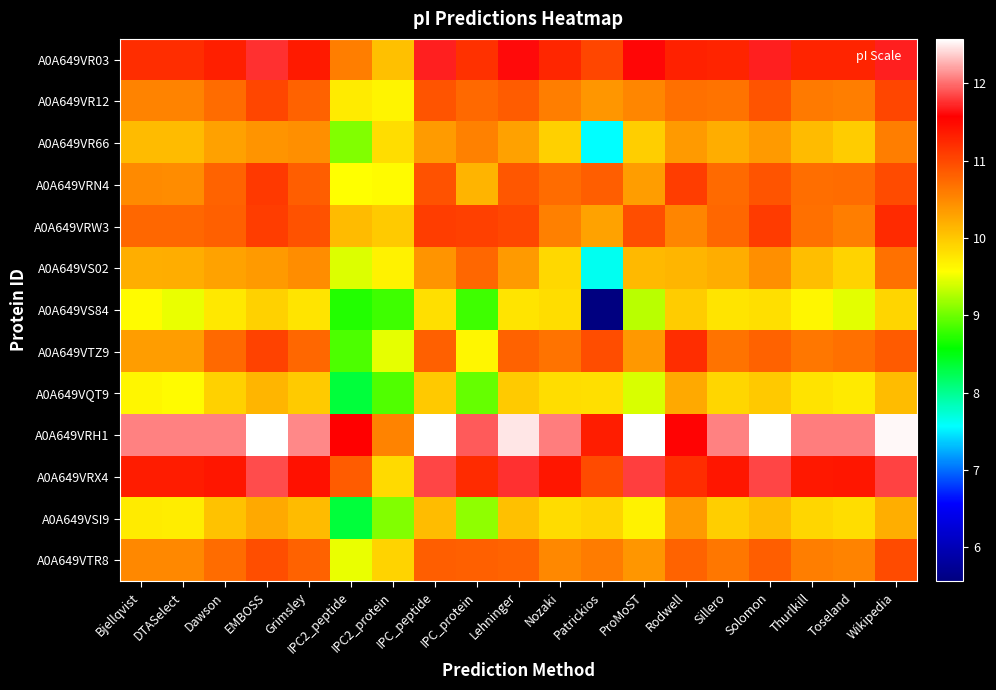

Rank the series at Lehninger from lowest to highest value.

A0A649VS84, A0A649VQT9, A0A649VSI9, A0A649VR66, A0A649VS02, A0A649VTR8, A0A649VTZ9, A0A649VR12, A0A649VRN4, A0A649VRW3, A0A649VR03, A0A649VRX4, A0A649VRH1